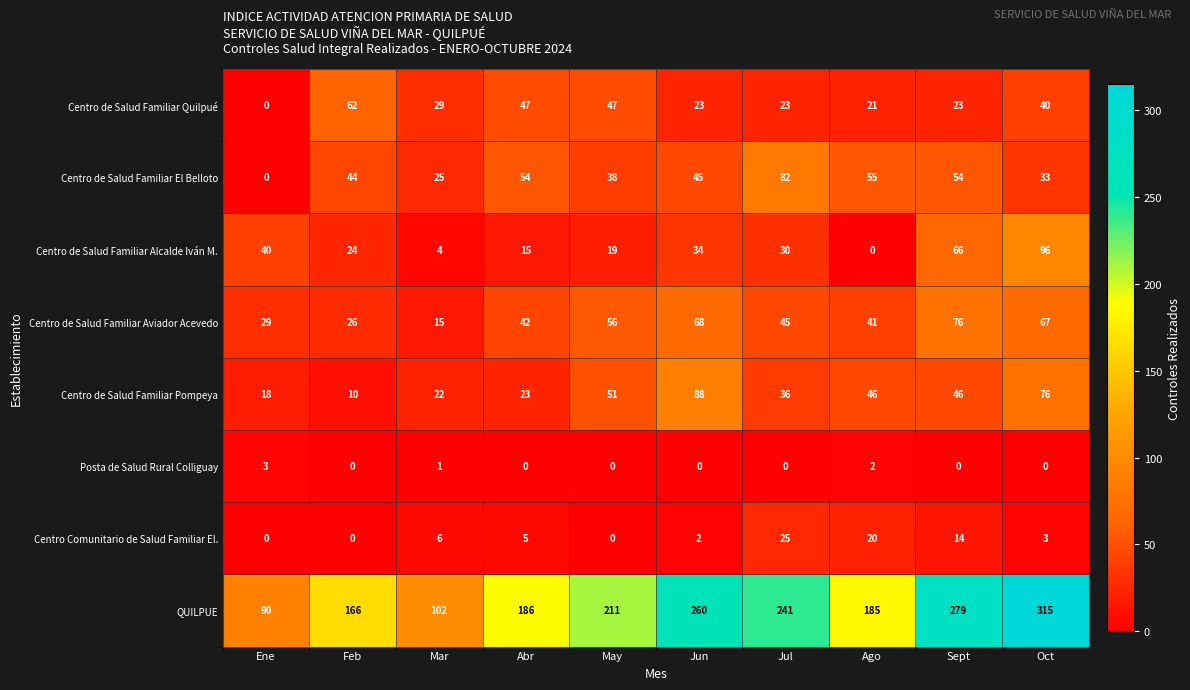

How many categories are shown in the chart?

10